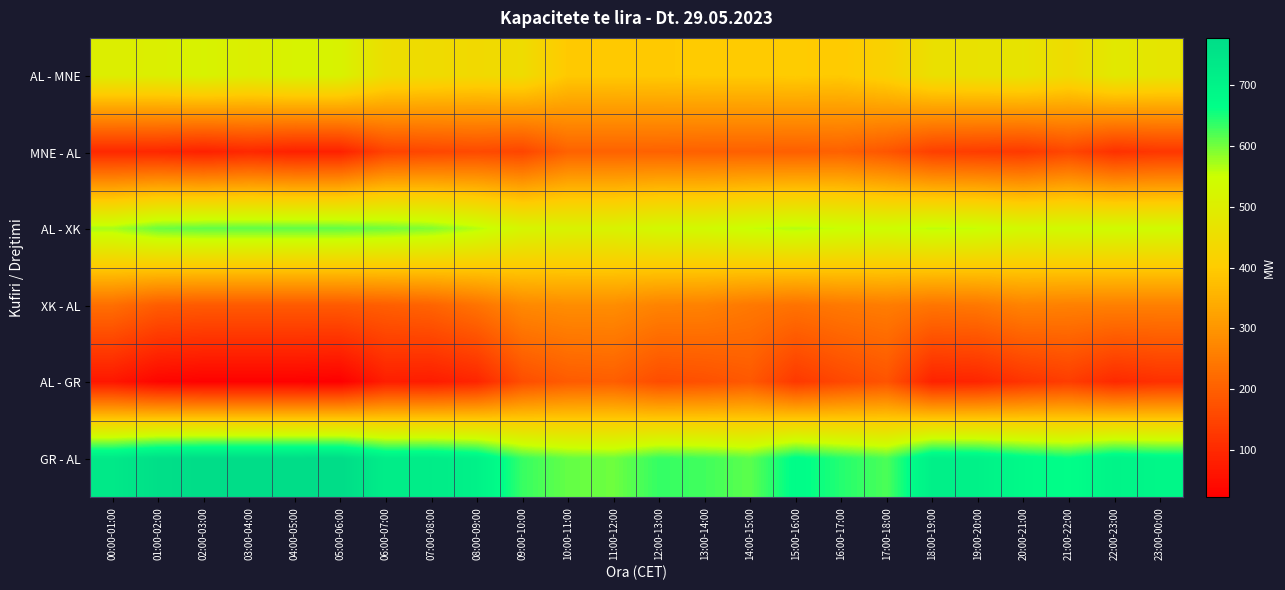

Reading left to right, list all the values displayed in this chart.

AL - MNE: 00:00-01:00=502	01:00-02:00=504	02:00-03:00=516	03:00-04:00=503	04:00-05:00=516	05:00-06:00=515	06:00-07:00=454	07:00-08:00=446	08:00-09:00=440	09:00-10:00=448	10:00-11:00=395	11:00-12:00=395	12:00-13:00=396	13:00-14:00=399	14:00-15:00=399	15:00-16:00=401	16:00-17:00=397	17:00-18:00=418	18:00-19:00=459	19:00-20:00=465	20:00-21:00=471	21:00-22:00=447	22:00-23:00=486	23:00-00:00=476
MNE - AL: 00:00-01:00=98	01:00-02:00=96	02:00-03:00=84	03:00-04:00=97	04:00-05:00=84	05:00-06:00=85	06:00-07:00=146	07:00-08:00=154	08:00-09:00=160	09:00-10:00=152	10:00-11:00=205	11:00-12:00=205	12:00-13:00=204	13:00-14:00=201	14:00-15:00=201	15:00-16:00=199	16:00-17:00=203	17:00-18:00=182	18:00-19:00=141	19:00-20:00=135	20:00-21:00=129	21:00-22:00=153	22:00-23:00=114	23:00-00:00=124
AL - XK: 00:00-01:00=572	01:00-02:00=605	02:00-03:00=610	03:00-04:00=610	04:00-05:00=610	05:00-06:00=610	06:00-07:00=602	07:00-08:00=592	08:00-09:00=564	09:00-10:00=524	10:00-11:00=516	11:00-12:00=516	12:00-13:00=534	13:00-14:00=537	14:00-15:00=554	15:00-16:00=565	16:00-17:00=553	17:00-18:00=546	18:00-19:00=560	19:00-20:00=555	20:00-21:00=535	21:00-22:00=539	22:00-23:00=541	23:00-00:00=541
XK - AL: 00:00-01:00=228	01:00-02:00=195	02:00-03:00=190	03:00-04:00=190	04:00-05:00=190	05:00-06:00=190	06:00-07:00=198	07:00-08:00=208	08:00-09:00=236	09:00-10:00=276	10:00-11:00=284	11:00-12:00=284	12:00-13:00=266	13:00-14:00=263	14:00-15:00=246	15:00-16:00=235	16:00-17:00=247	17:00-18:00=254	18:00-19:00=240	19:00-20:00=245	20:00-21:00=265	21:00-22:00=261	22:00-23:00=259	23:00-00:00=259
AL - GR: 00:00-01:00=65	01:00-02:00=33	02:00-03:00=26	03:00-04:00=26	04:00-05:00=26	05:00-06:00=22	06:00-07:00=79	07:00-08:00=75	08:00-09:00=92	09:00-10:00=167	10:00-11:00=192	11:00-12:00=197	12:00-13:00=165	13:00-14:00=172	14:00-15:00=187	15:00-16:00=128	16:00-17:00=156	17:00-18:00=178	18:00-19:00=87	19:00-20:00=92	20:00-21:00=119	21:00-22:00=136	22:00-23:00=100	23:00-00:00=112
GR - AL: 00:00-01:00=735	01:00-02:00=767	02:00-03:00=774	03:00-04:00=774	04:00-05:00=774	05:00-06:00=778	06:00-07:00=721	07:00-08:00=725	08:00-09:00=708	09:00-10:00=633	10:00-11:00=608	11:00-12:00=603	12:00-13:00=635	13:00-14:00=628	14:00-15:00=613	15:00-16:00=672	16:00-17:00=644	17:00-18:00=622	18:00-19:00=713	19:00-20:00=708	20:00-21:00=681	21:00-22:00=664	22:00-23:00=700	23:00-00:00=688